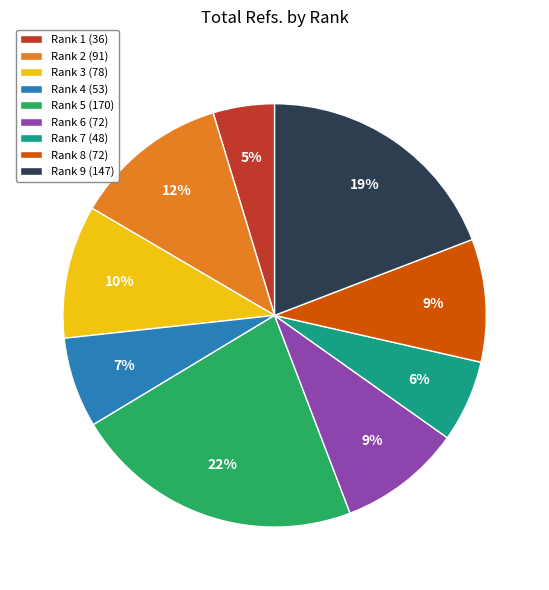

True or false: Rank 8 (72) accounts for 9% of the total.

True